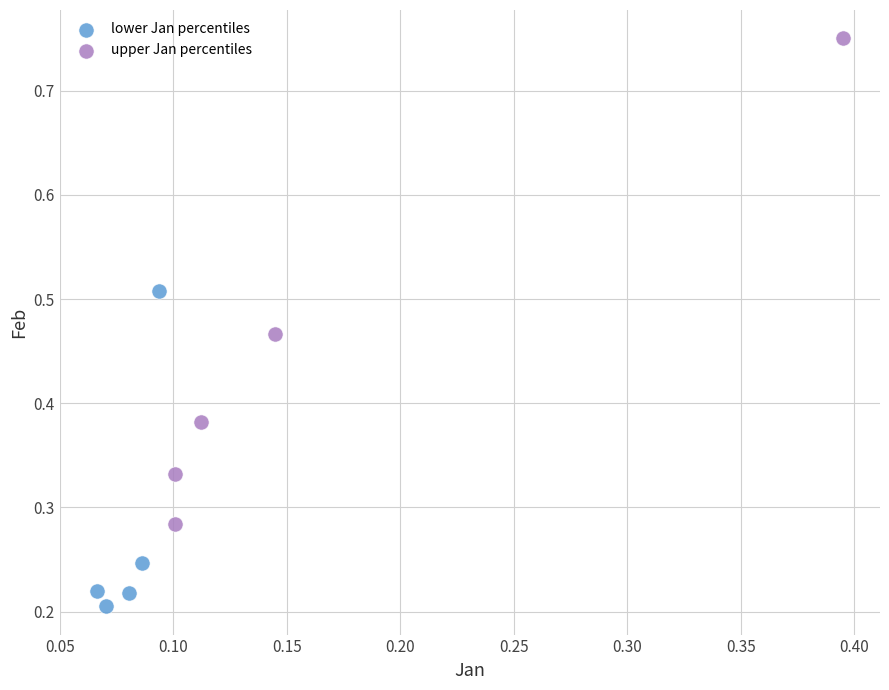

Which series contains the lowest Y value?

lower Jan percentiles